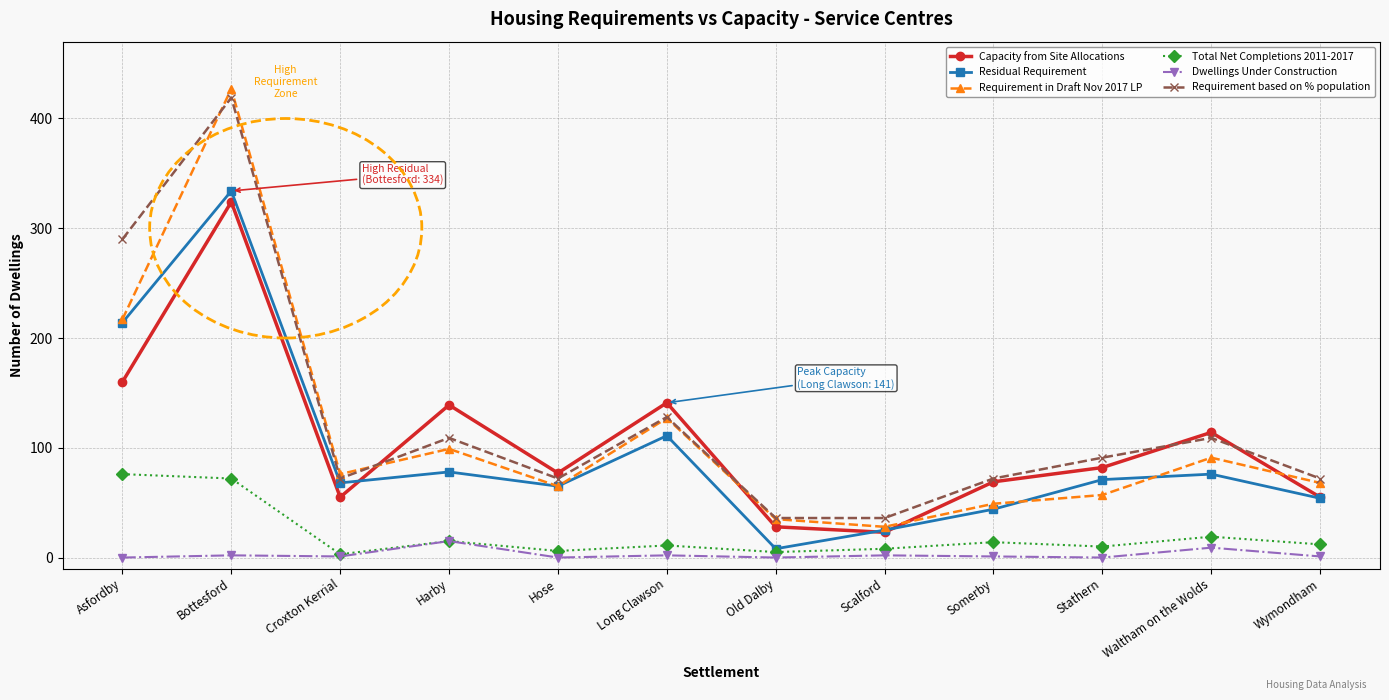

True or false: Residual Requirement and Capacity from Site Allocations intersect in this chart.

True